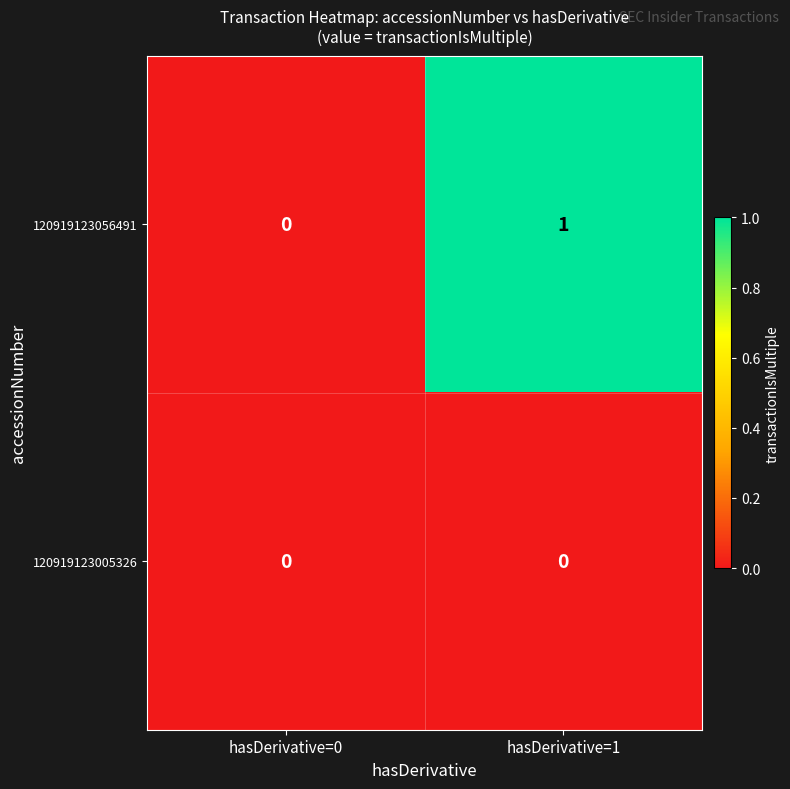

Which series has the largest total across all categories?

120919123056491